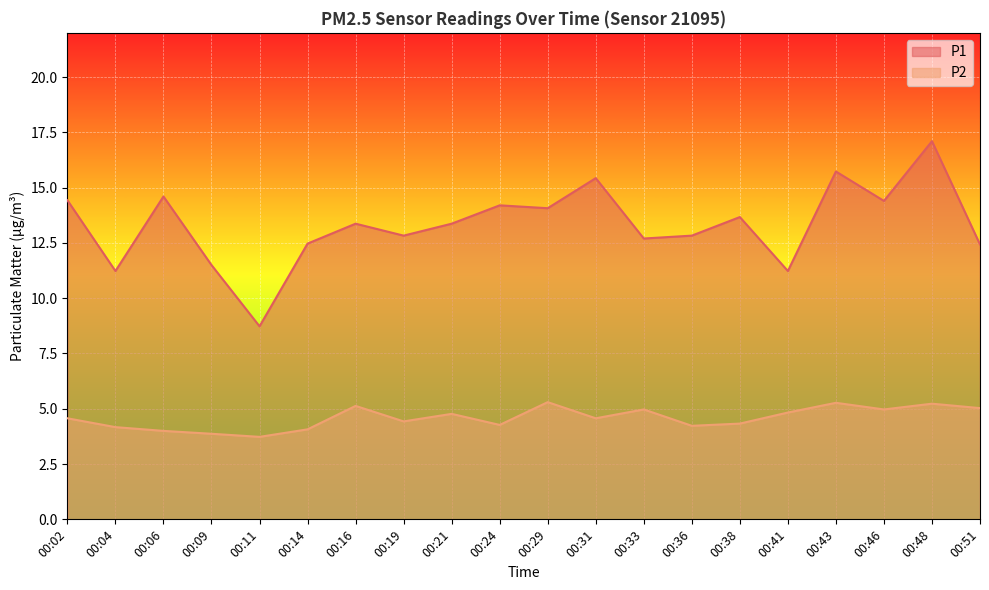

True or false: P2 and P1 cross at least once.

False